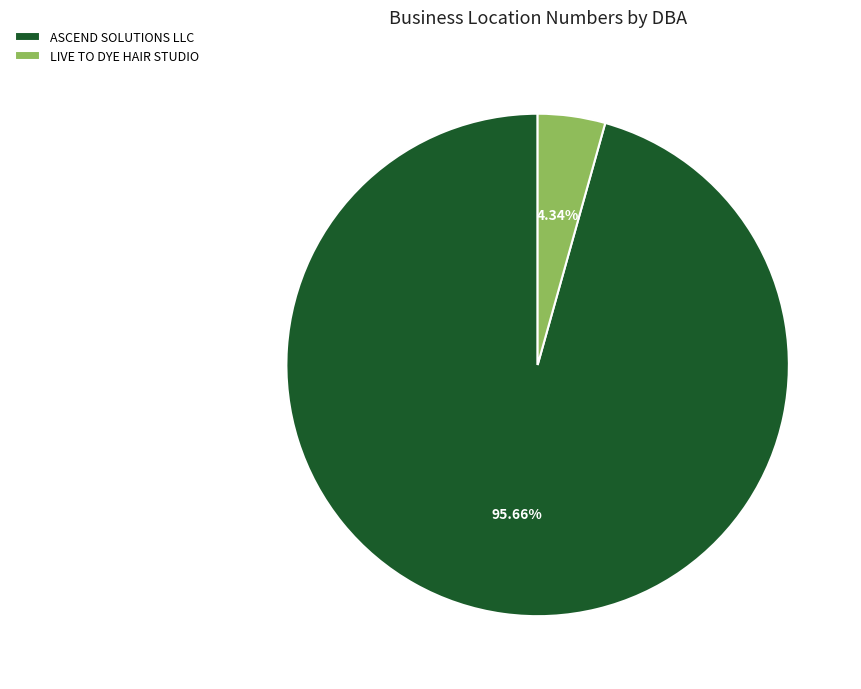

Between ASCEND SOLUTIONS LLC and LIVE TO DYE HAIR STUDIO, which is larger?

ASCEND SOLUTIONS LLC